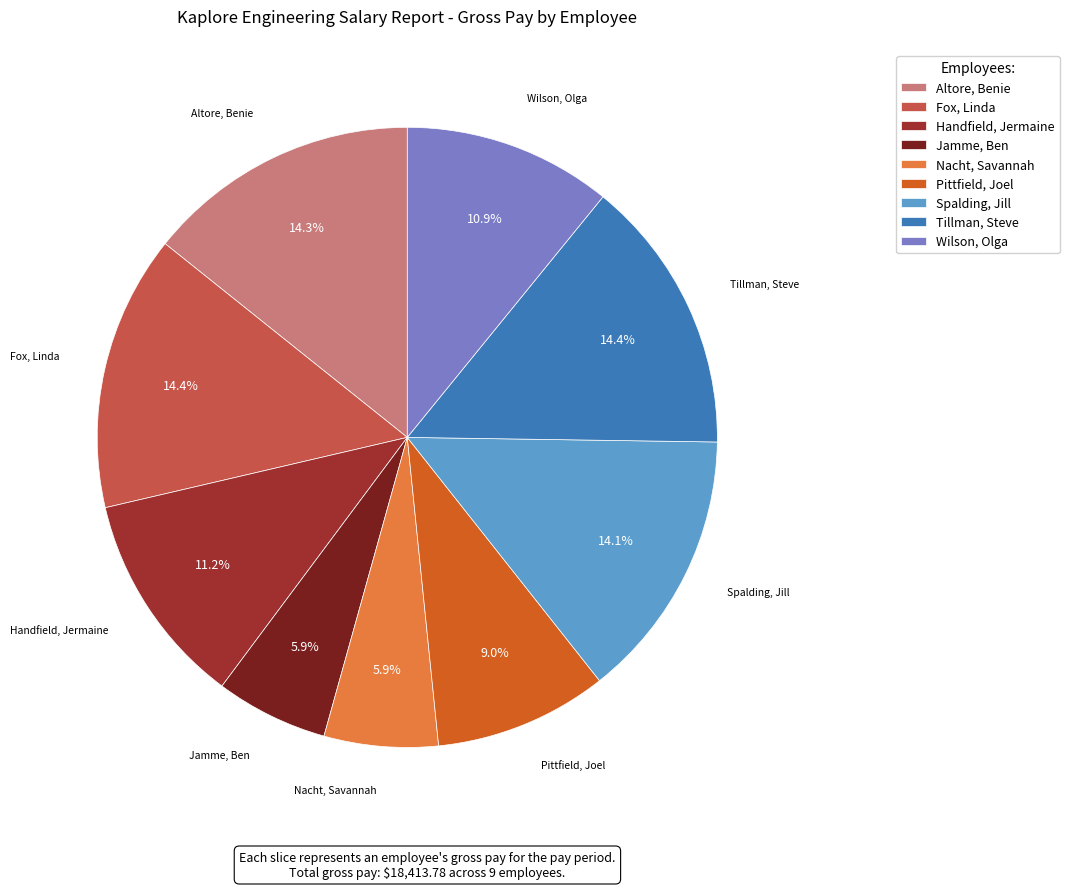

Do Handfield, Jermaine and Spalding, Jill together represent more than half of the pie?

No